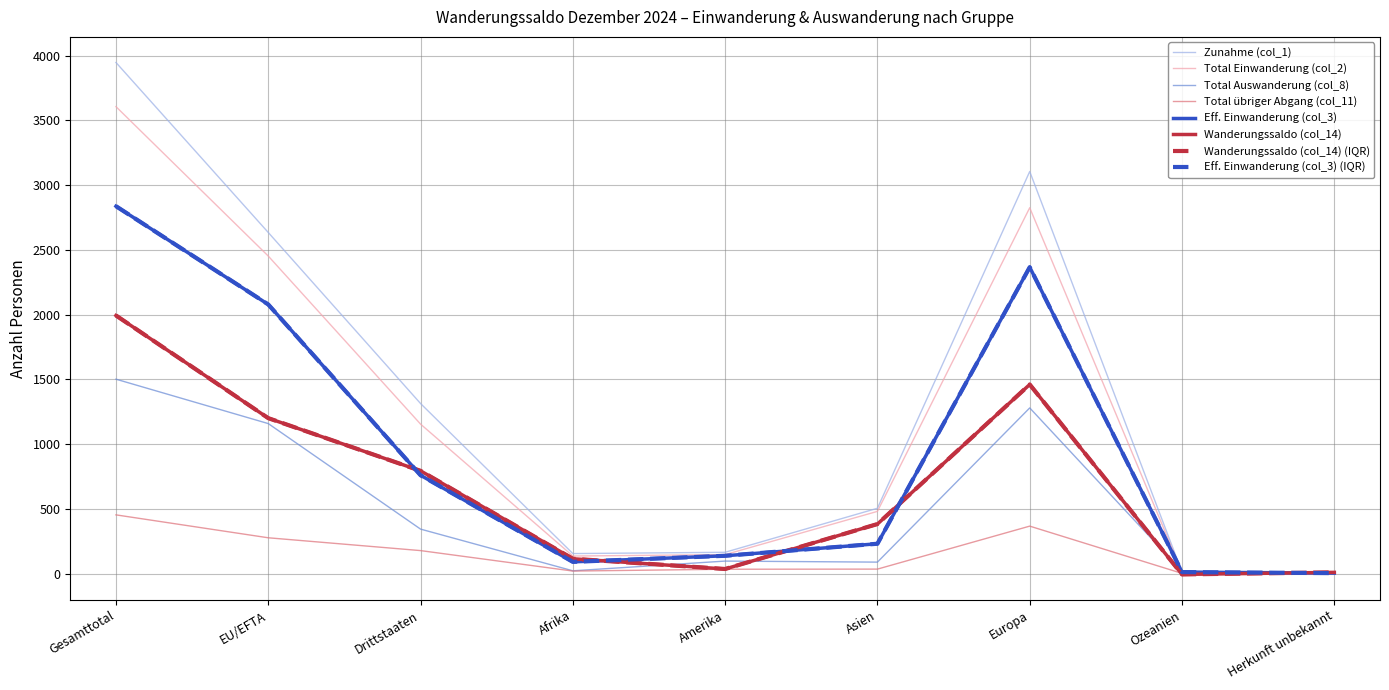

Is the value of Eff. Einwanderung (col_3) at Europa greater than the value of Total Einwanderung (col_2) at Drittstaaten?

Yes